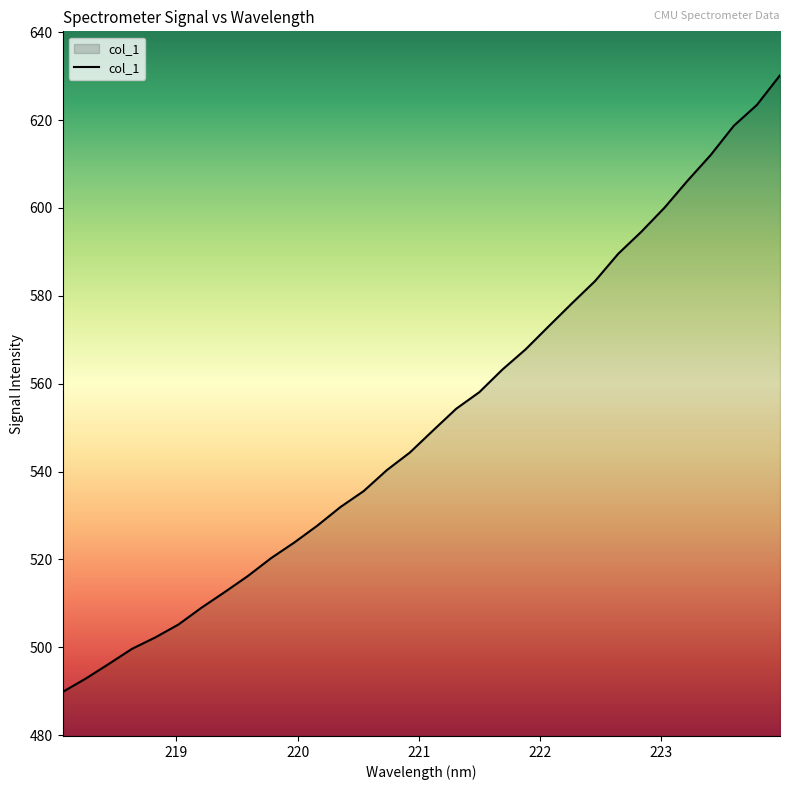

What is the difference between the maximum and minimum values?

140.3